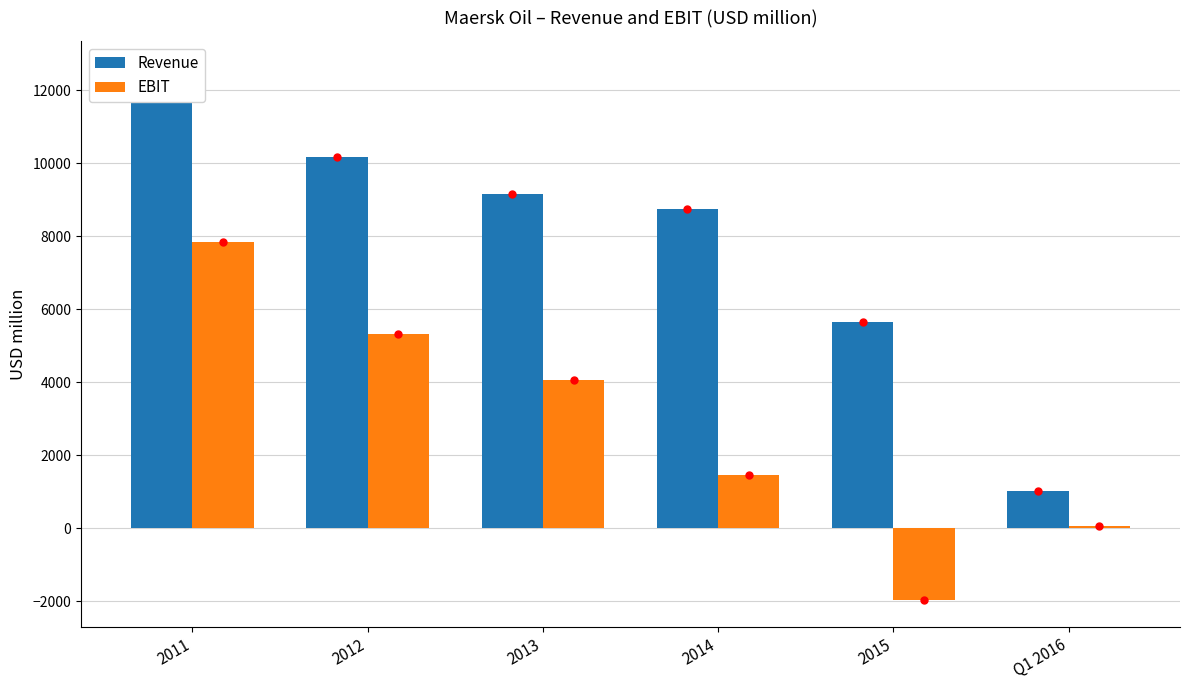

The value of EBIT at 2014 is 1466. True or false?

True